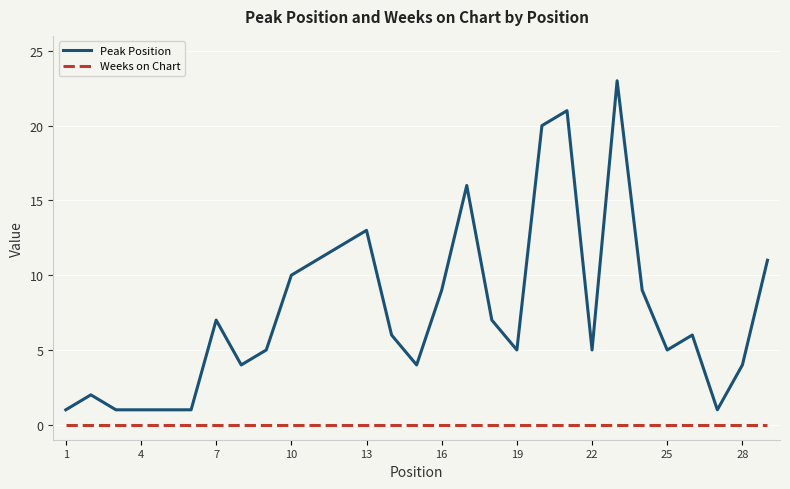

List the series in order of their peak value, highest first.

Peak Position, Weeks on Chart